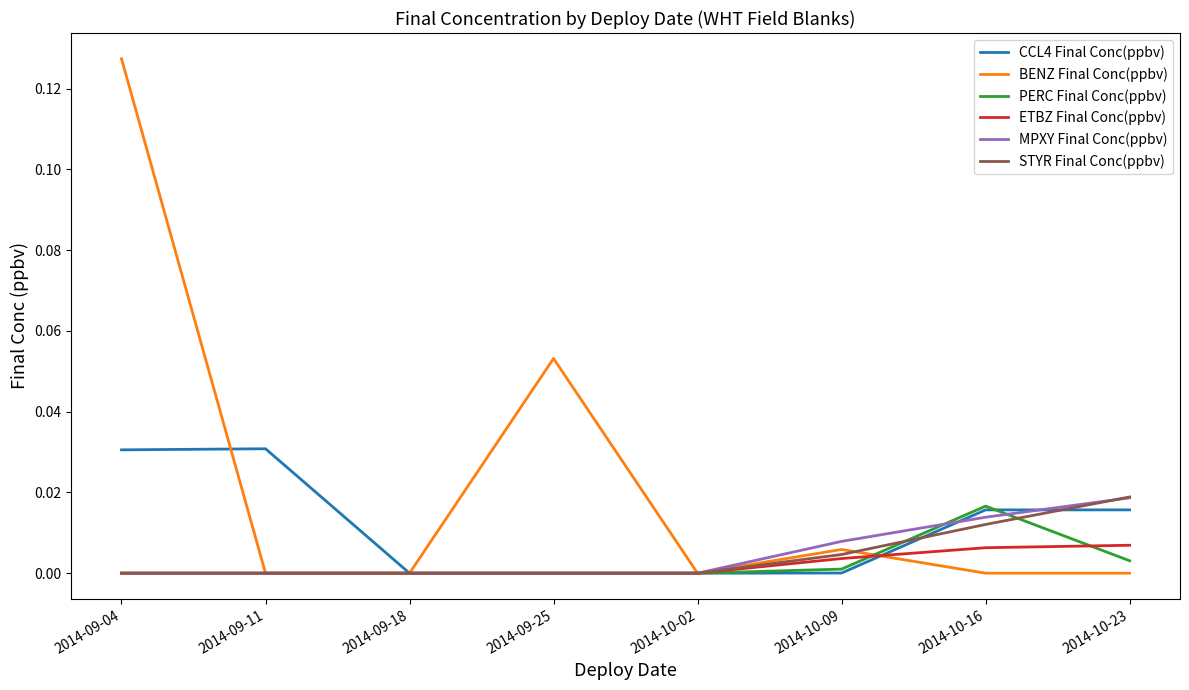

How many lines are shown in the chart?

6